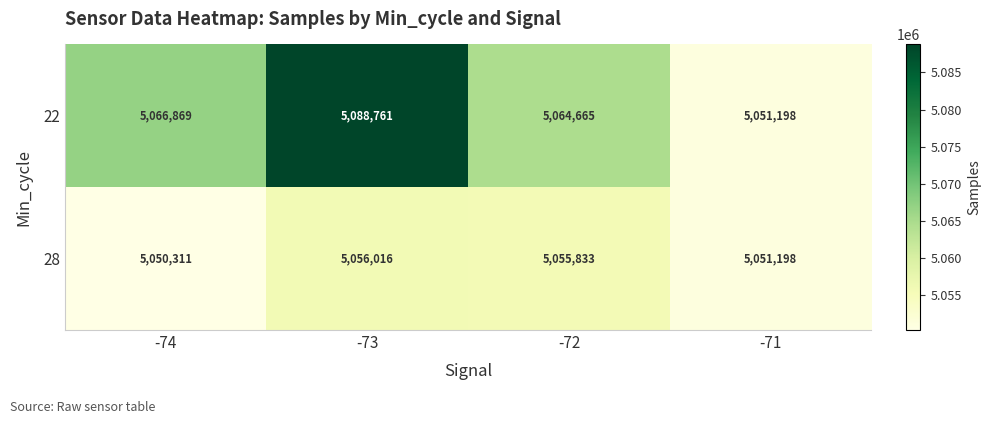

Rank the series by their average value, from lowest to highest.

28, 22